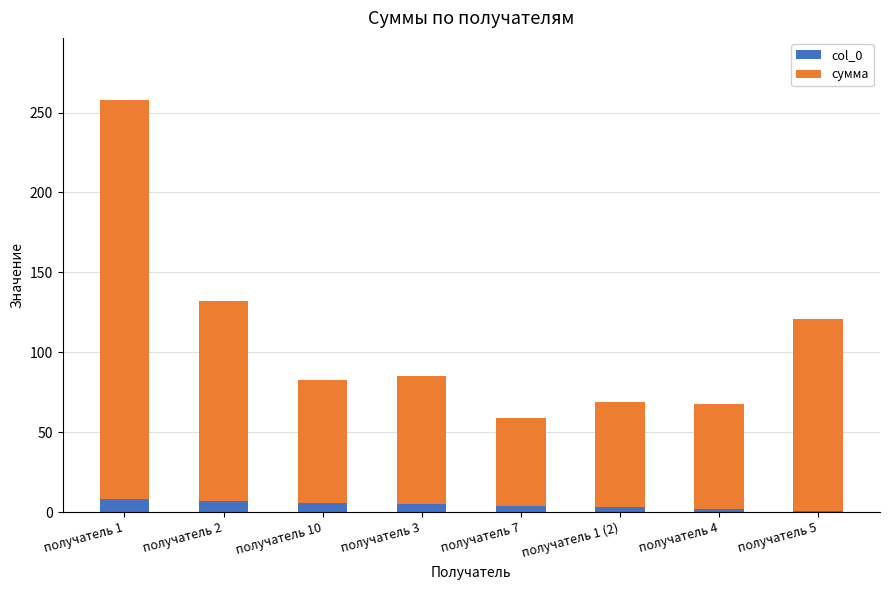

How many bars are there in total?

8